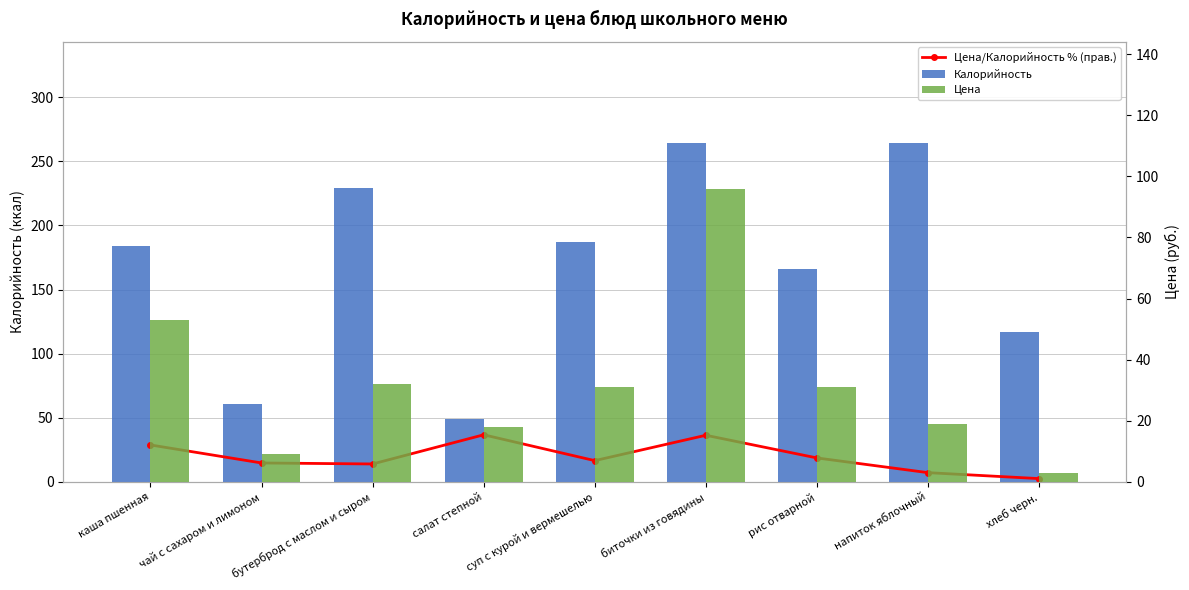

Where does the Калорийность series first go above 184?

бутерброд с маслом и сыром